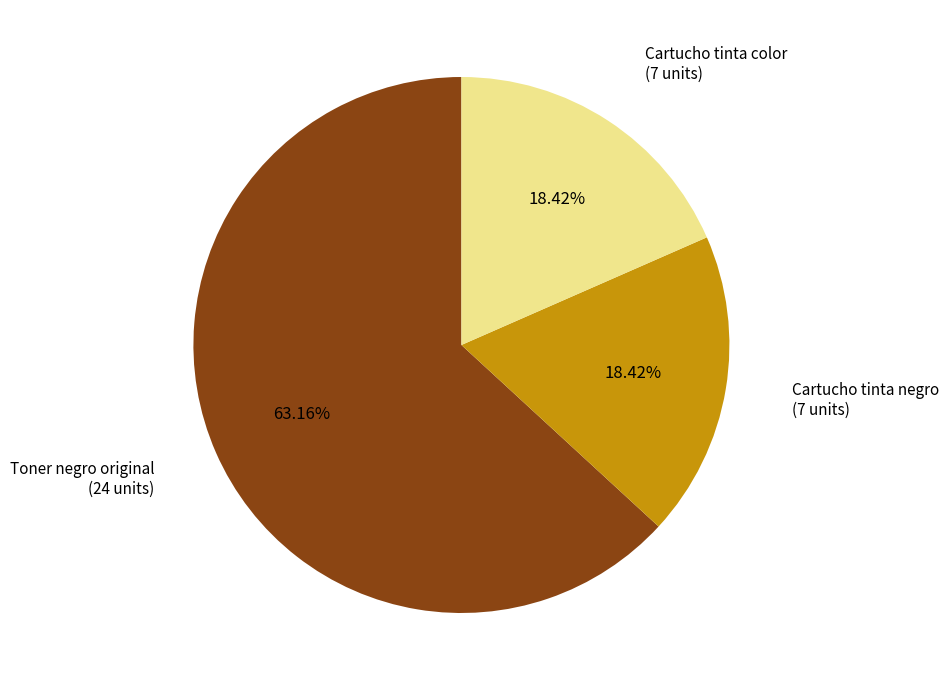

Is Cartucho tinta color (7 units) the majority of the pie?

No